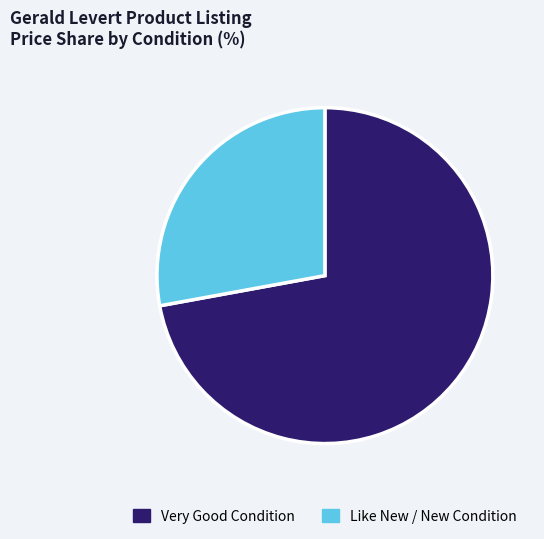

Is the sum of Like New / New Condition and Very Good Condition greater than half?

Yes